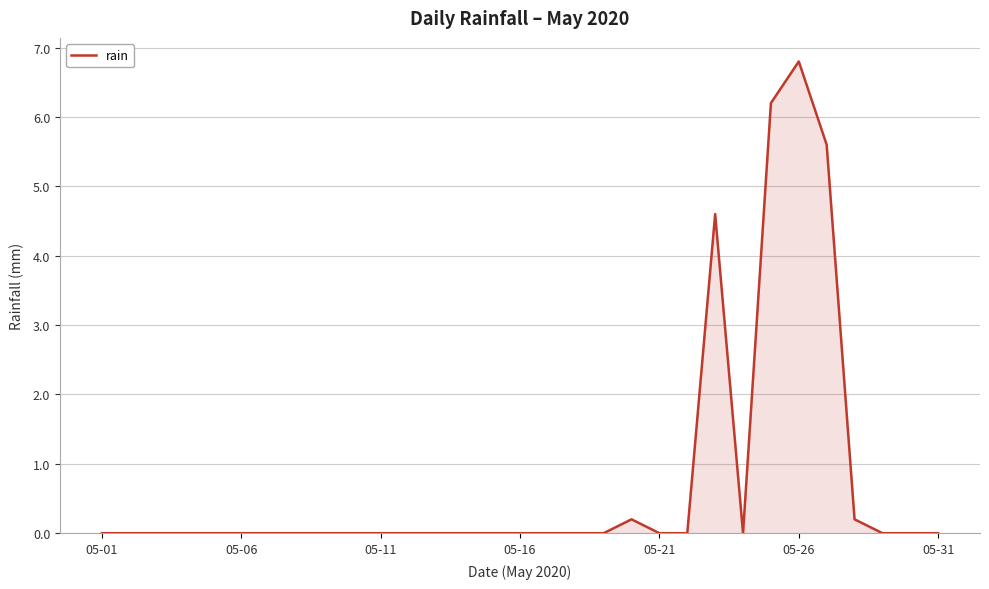

What is the maximum value shown in the chart?

6.8